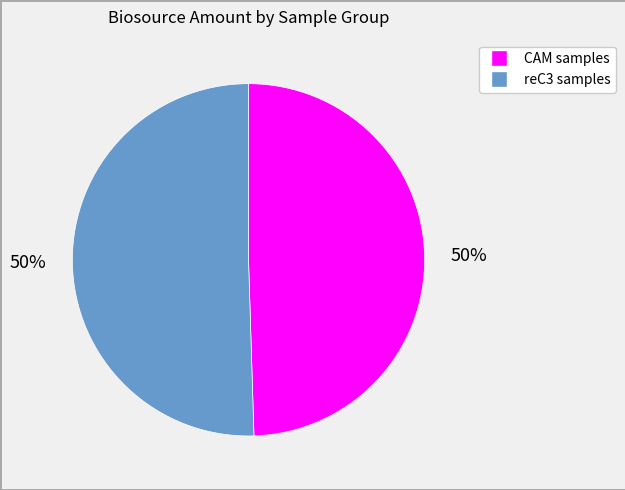

To the nearest percent, what is the average slice percentage?

50%